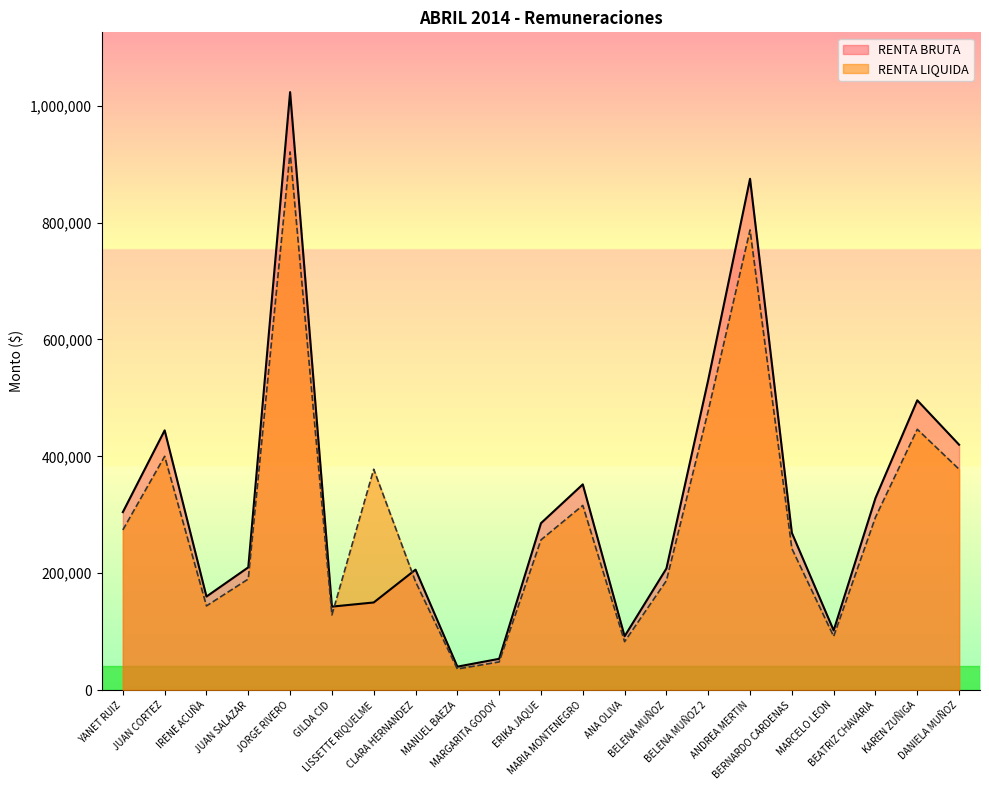

What is the label of the 6th point from the right?

ANDREA MERTIN